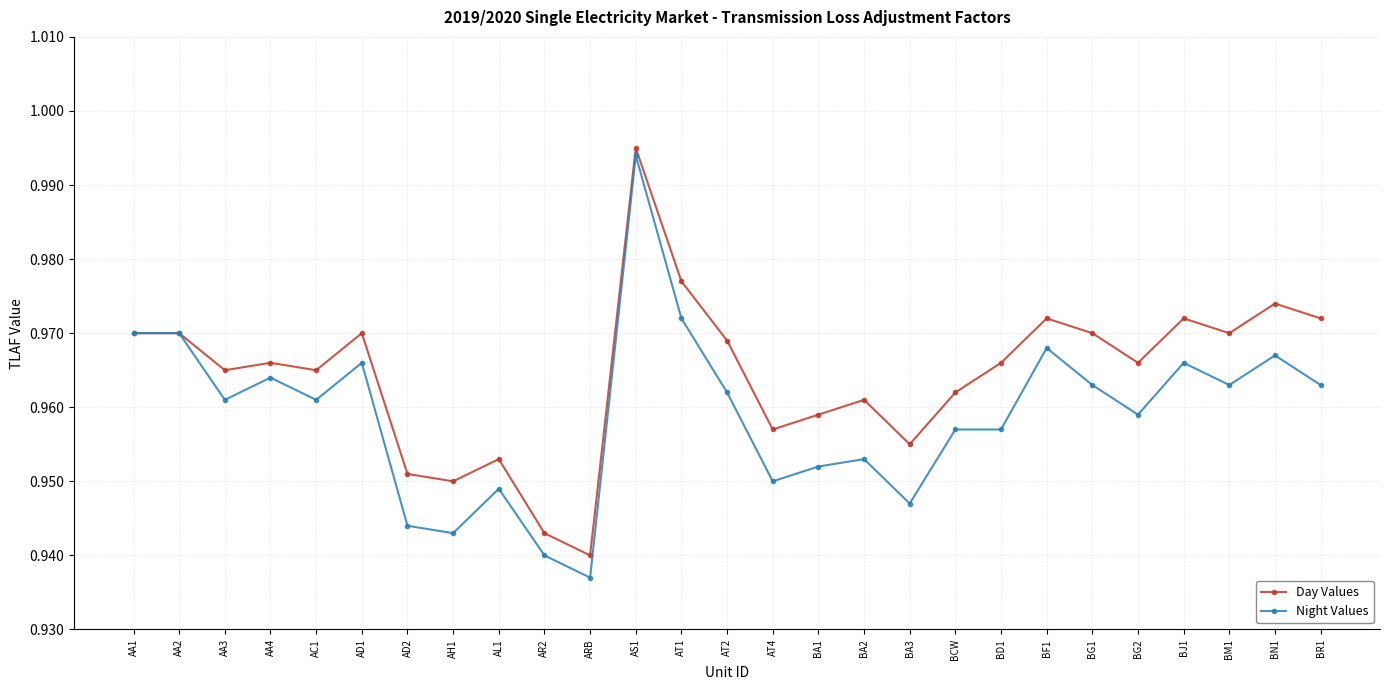

What is the label of the 2nd point from the right?

BN1